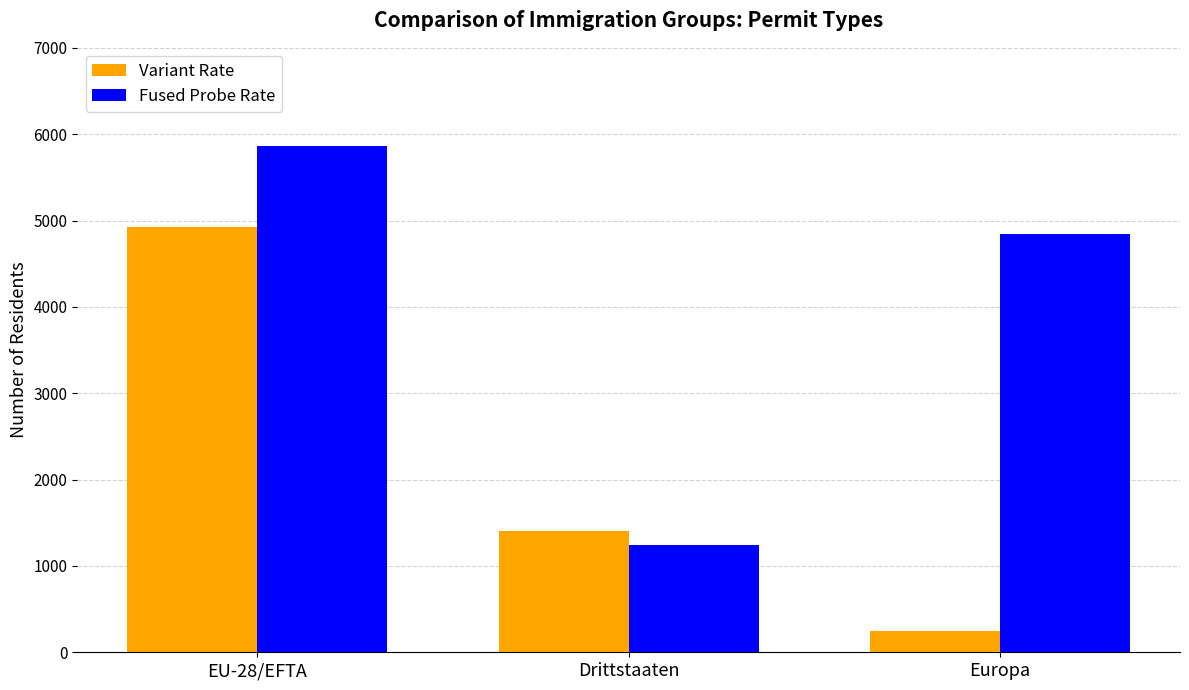

Is it true that Fused Probe Rate equals 8136 at Europa?

False